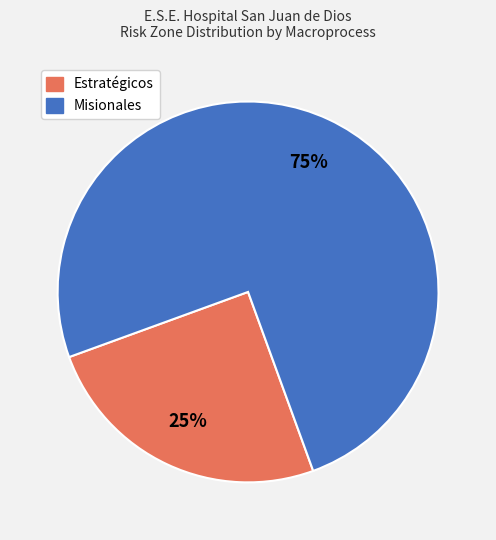

Is it true that Estratégicos is 25% of the pie?

True